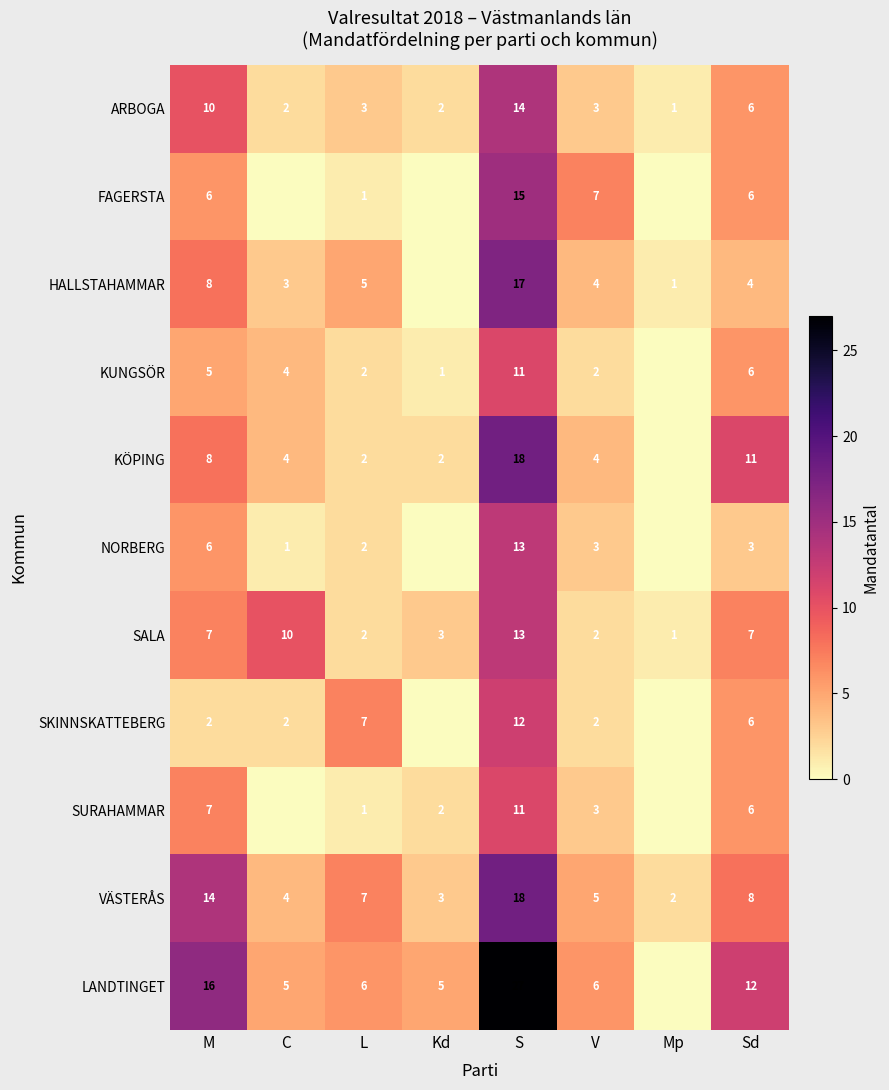

What is the difference between the highest and lowest values at Sd?

9